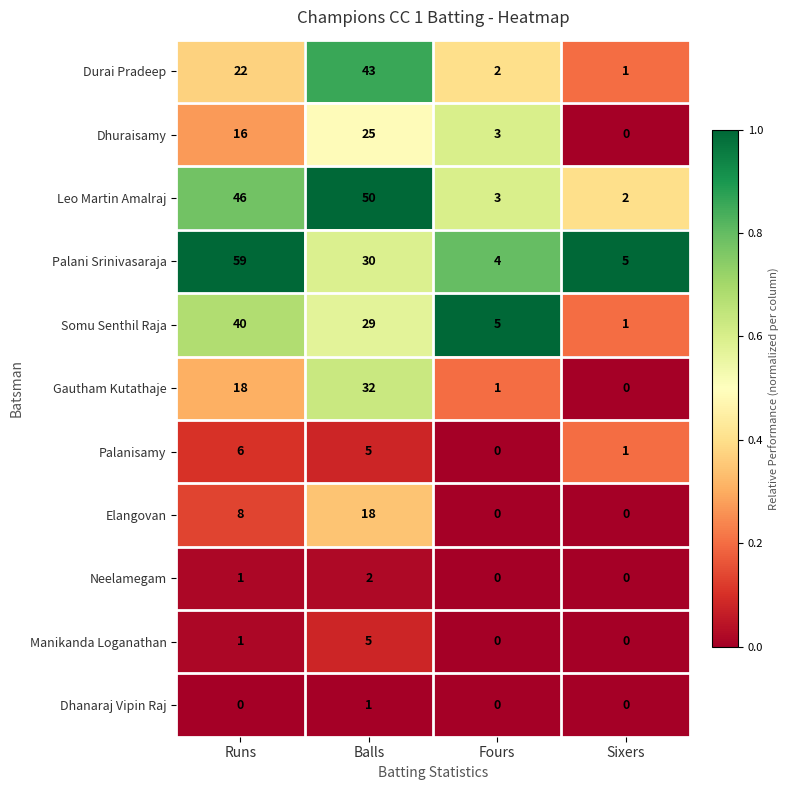

How many distinct data groups are displayed?

11